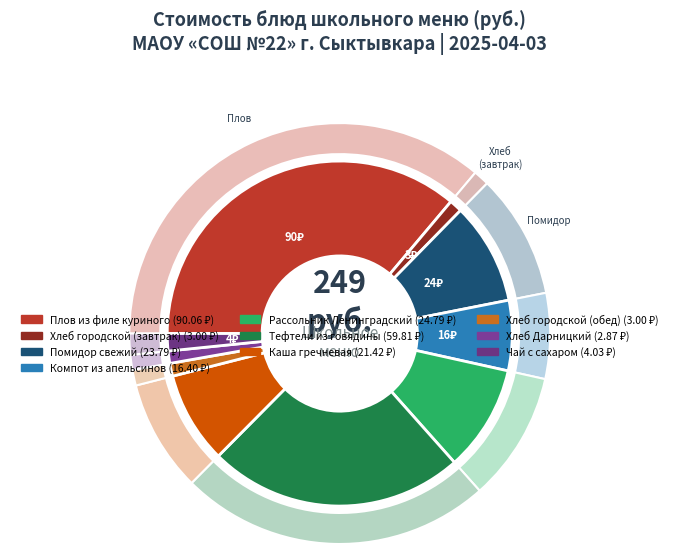

Which slice is the smallest?

Хлеб Дарницкий